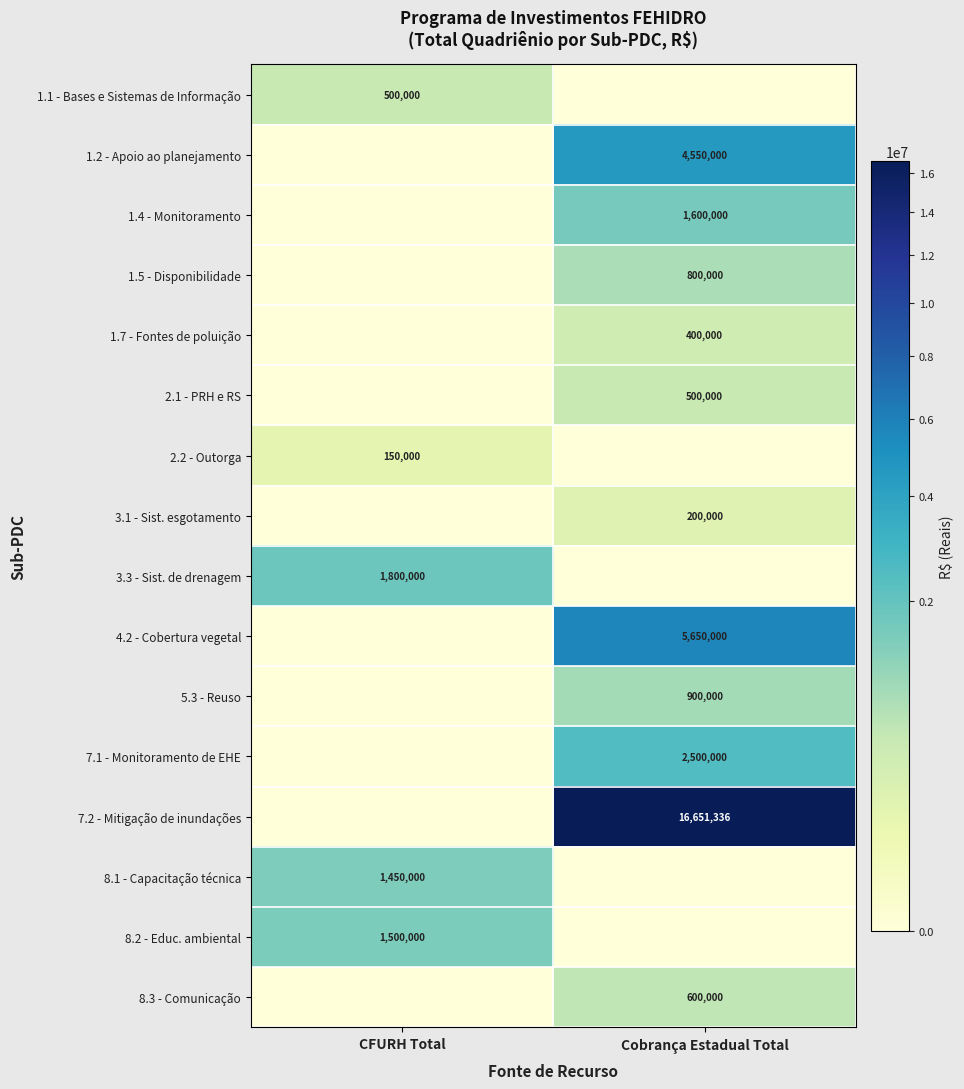

Count the number of categories in the chart.

2